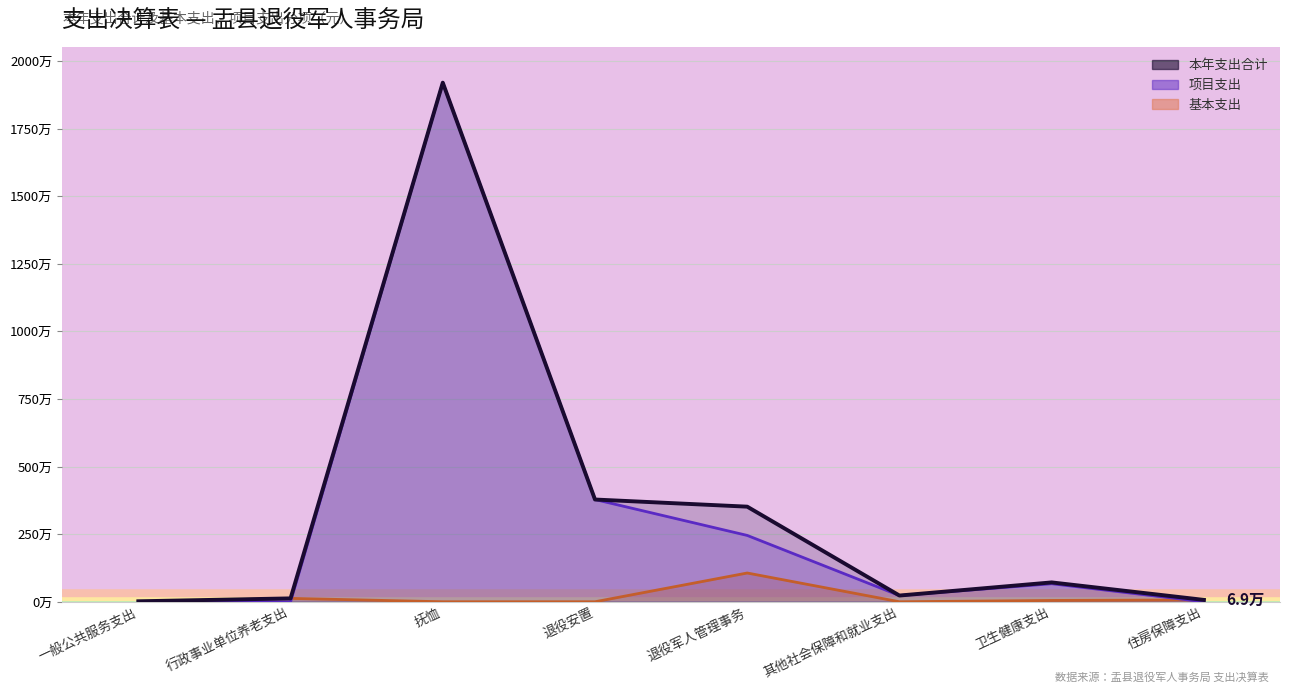

What is the sum of the 基本支出 values at 其他社会保障和就业支出 and 卫生健康支出?

48872.8